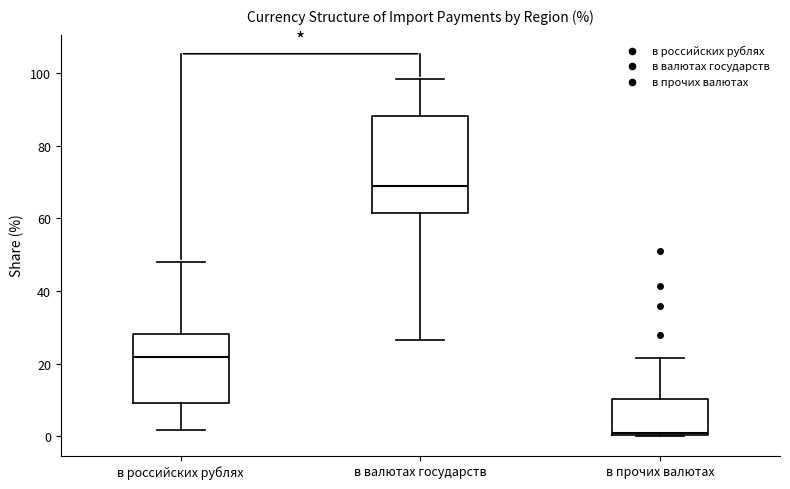

Reading left to right, transcribe this box plot: for each box, give where its median line is, the range the box spans, and where its two whiskers end, as read against the y-axis. The values are not printed on the chart, so give them approximately, as read against the axis.

в российских рублях: median 22, box 10 to 28, whiskers 2 to 48
в валютах государств: median 68, box 62 to 88, whiskers 26 to 98
в прочих валютах: median 2, box 0 to 10, whiskers 0 to 22